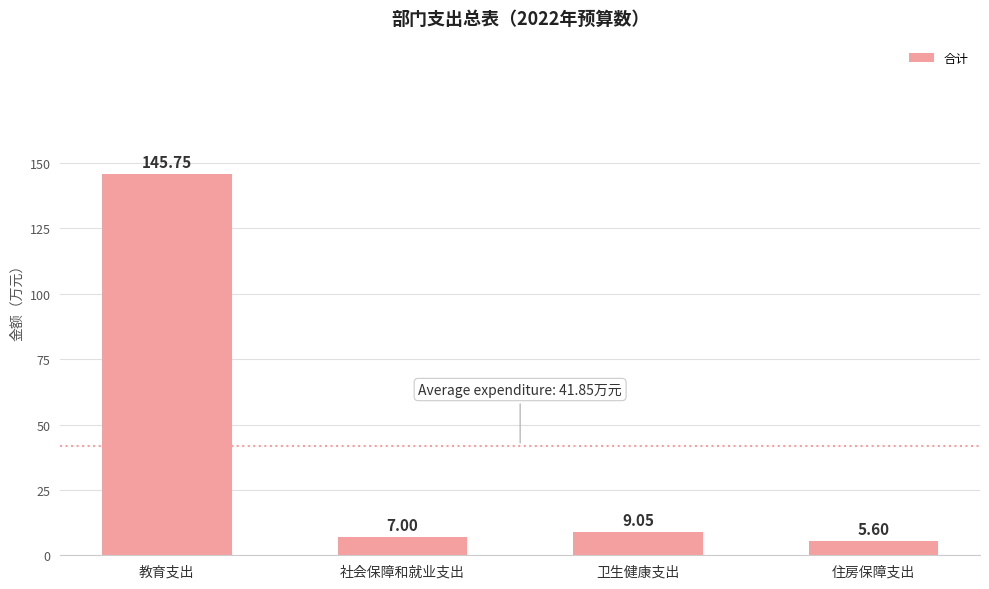

At which label is the value closest to 75?

卫生健康支出